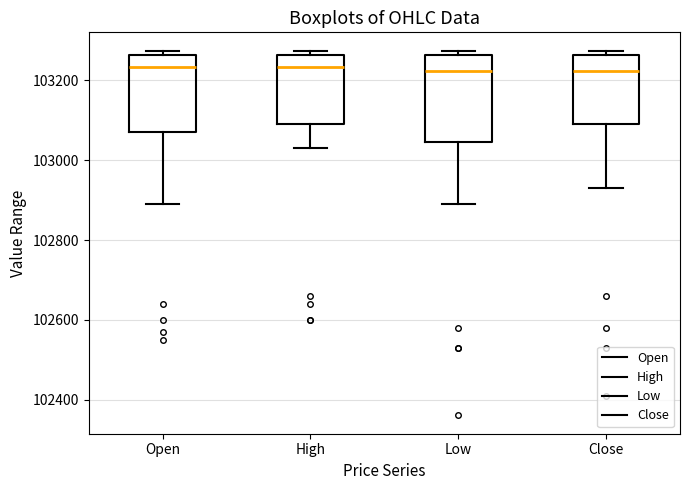

Reading left to right, read every box against the y-axis: the position of its median line, the range the box covers, and the ends of its whiskers. The values are not printed on the chart, so give them approximately, as read against the axis.

Open: median 103240, box 103080 to 103260, whiskers 102900 to 103280
High: median 103240, box 103100 to 103260, whiskers 103040 to 103280
Low: median 103220, box 103040 to 103260, whiskers 102900 to 103280
Close: median 103220, box 103100 to 103260, whiskers 102940 to 103280